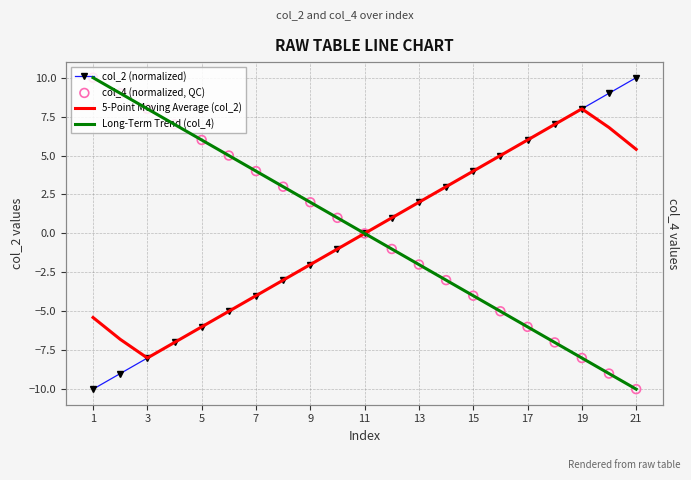

What are all the series names shown in the legend?

col_2 (normalized), 5-Point Moving Average (col_2), Long-Term Trend (col_4), col_4 (normalized, QC)